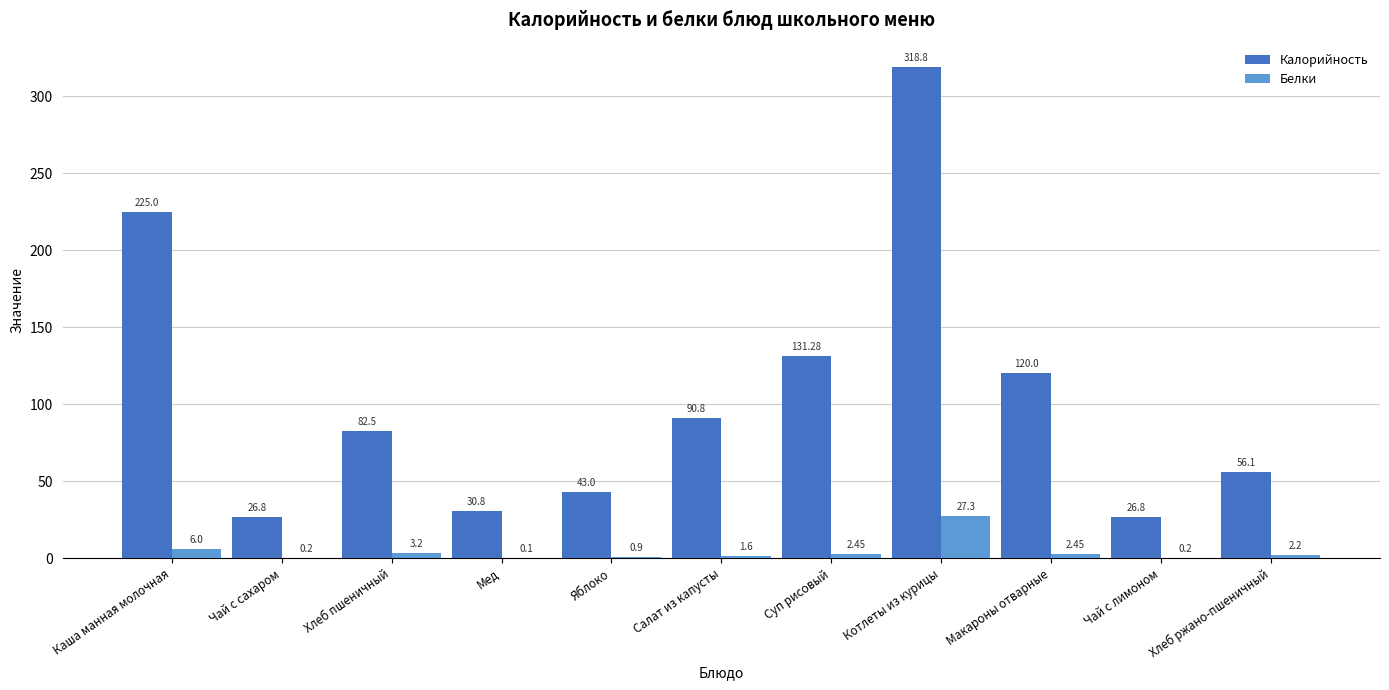

Is the value of Белки at Хлеб ржано-пшеничный greater than the value of Калорийность at Салат из капусты?

No